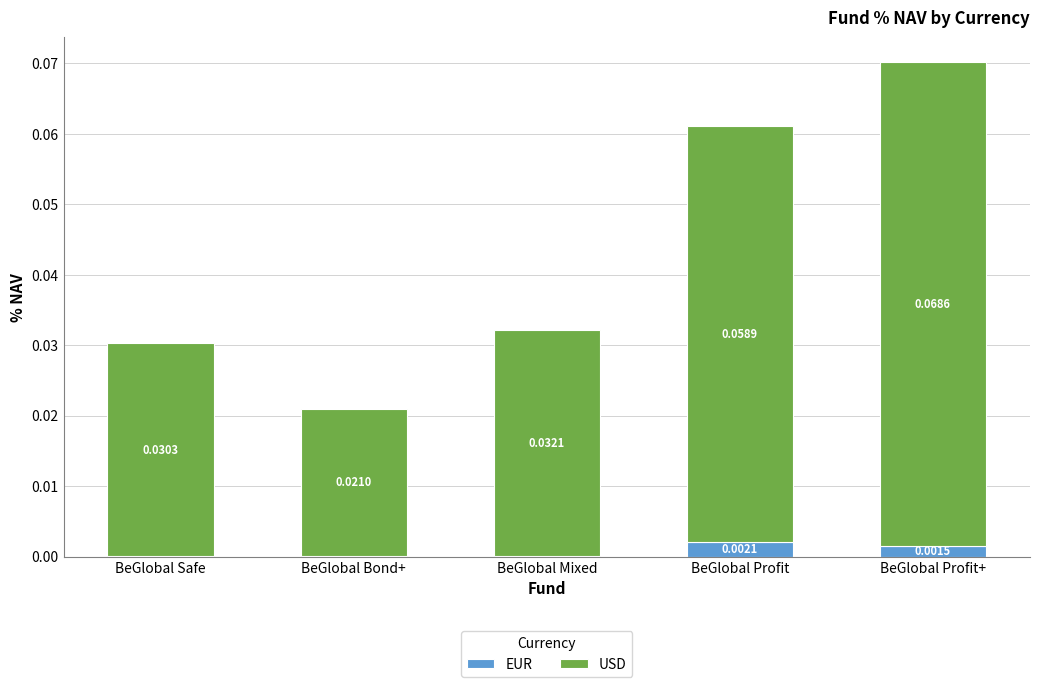

At which category is the sum across all series the highest?

BeGlobal Profit+